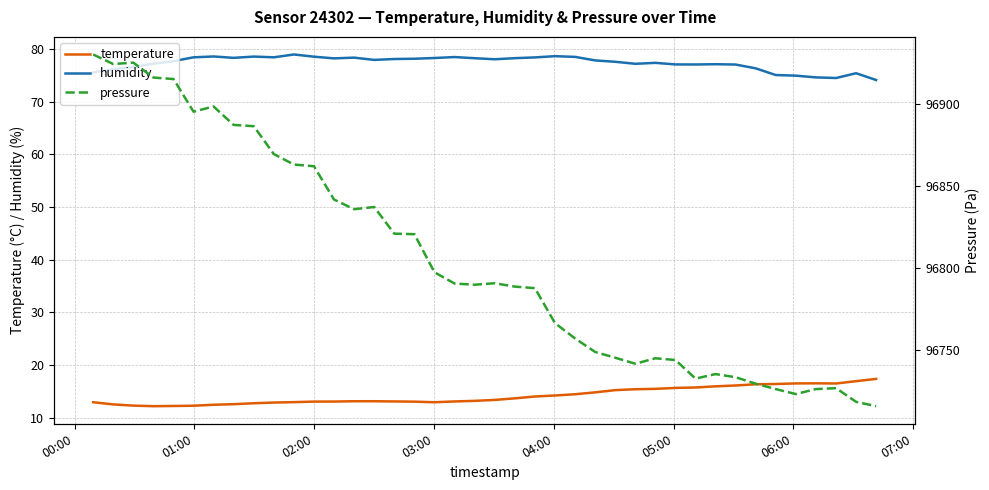

True or false: humidity and temperature intersect in this chart.

False